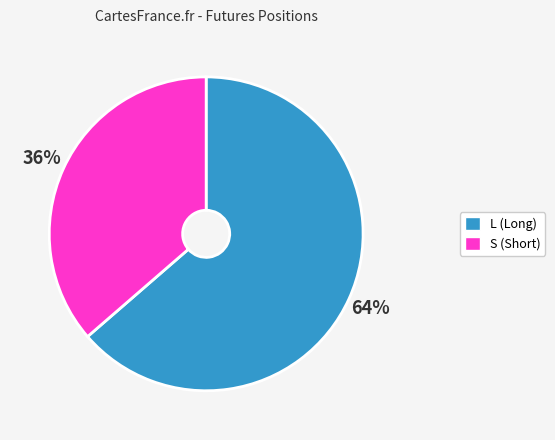

Between L and S, which is larger?

L